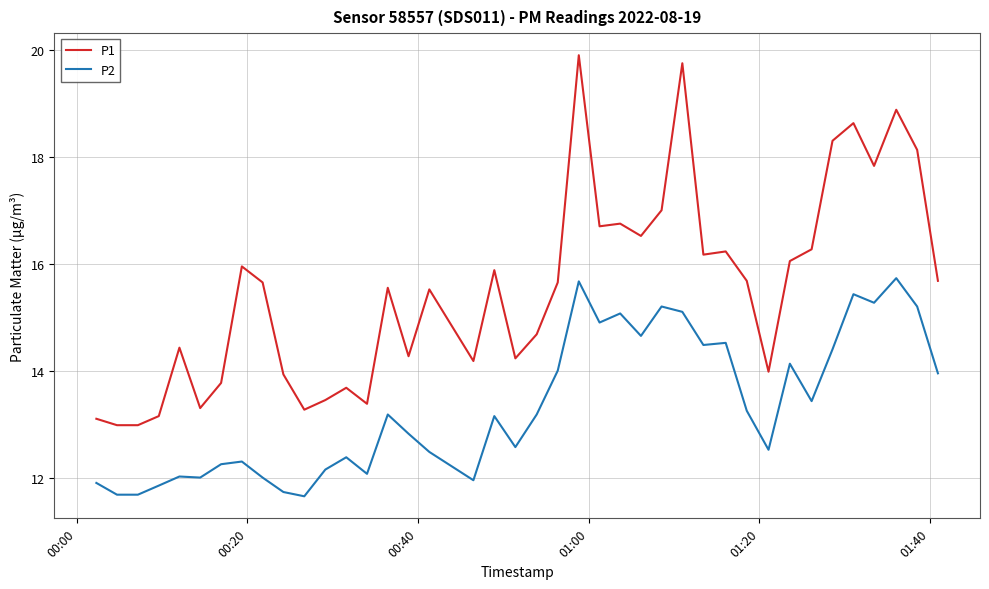

What is the maximum value for P2?

15.7